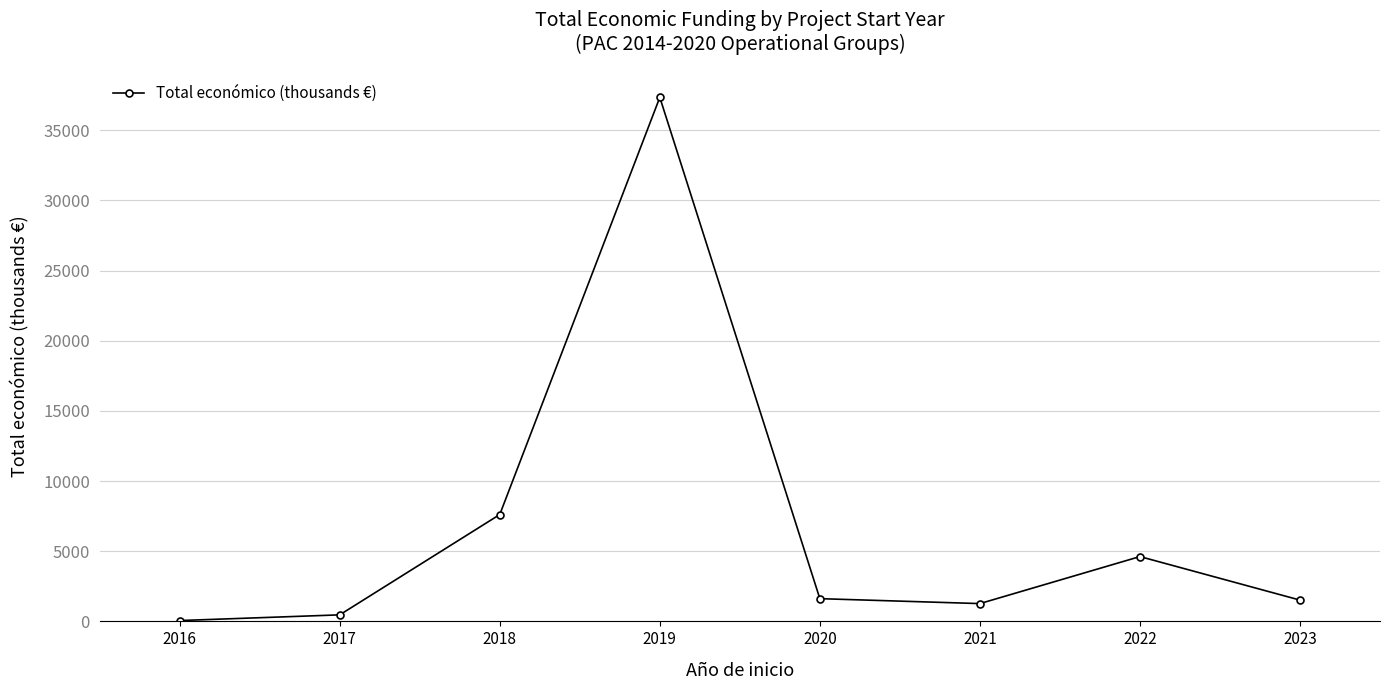

Between 2017 and 2019, which is larger?

2019